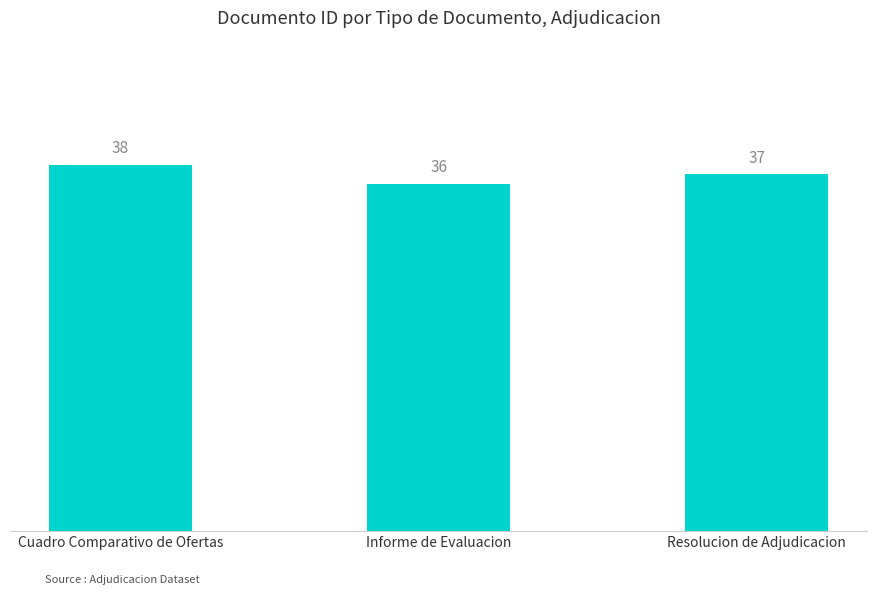

What is the smallest value displayed?

36